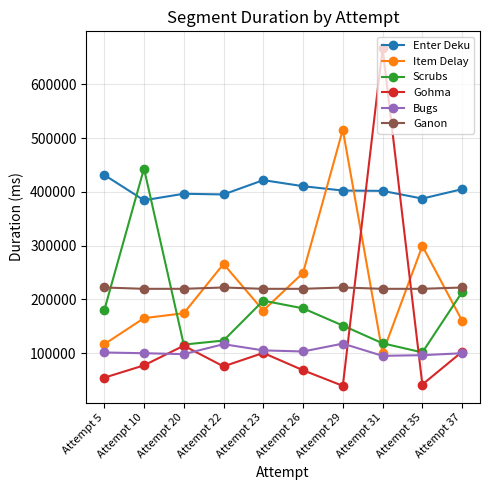

What is the value of the Scrubs point at the 8th from the left?

118334